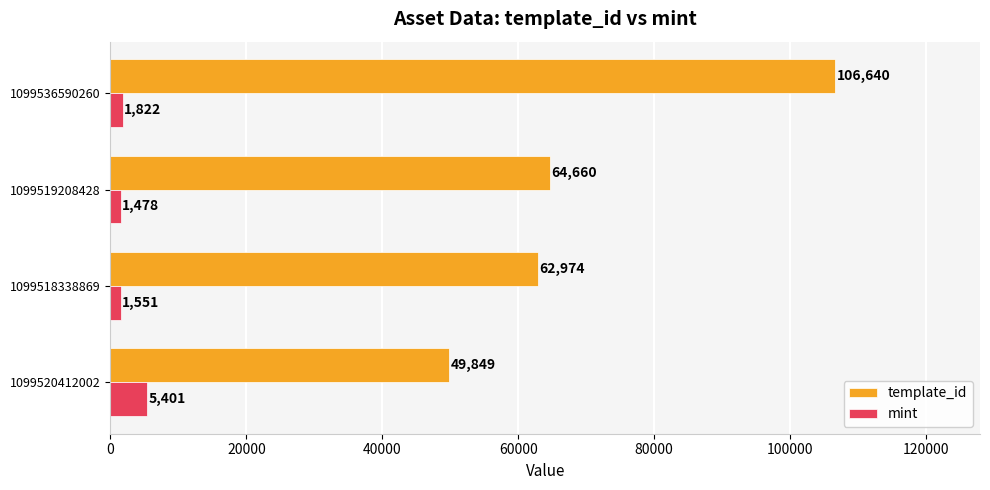

Between 1099520412002 and 1099536590260, which series saw the biggest shift?

template_id